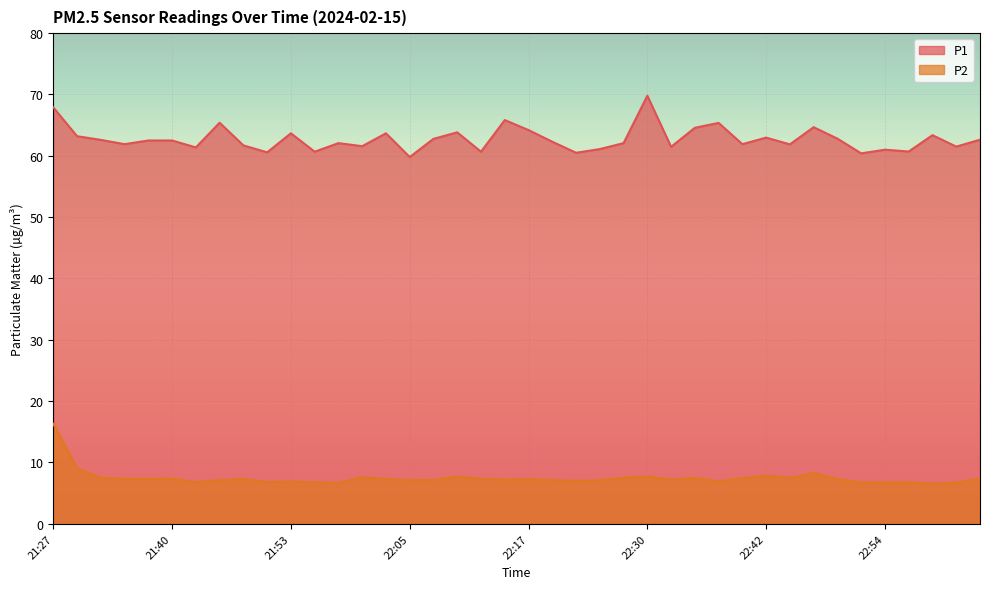

What is the label of the 16th point from the right?

22:27